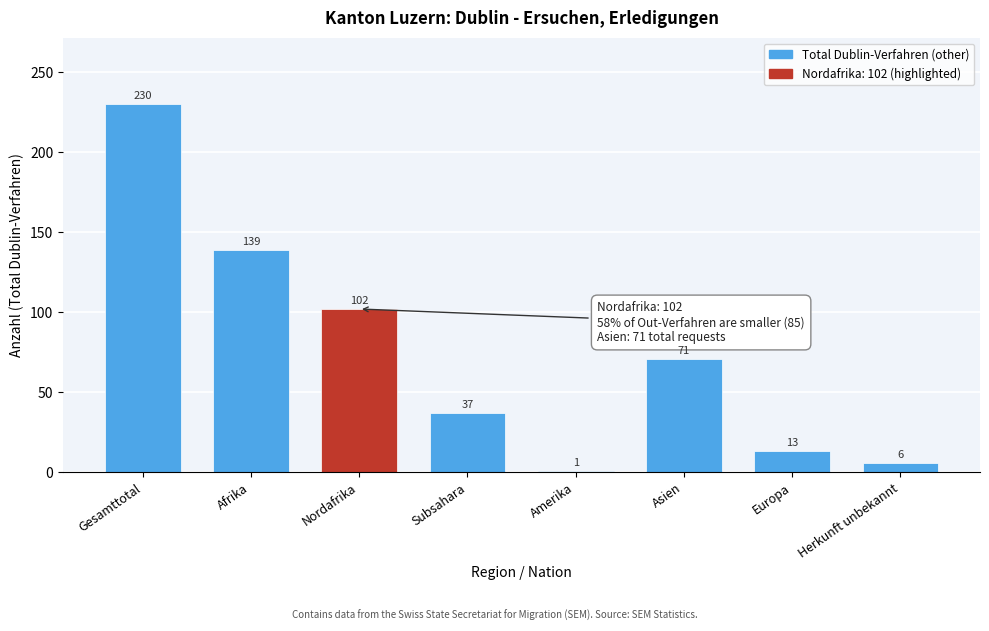

Reading right to left, what are all the values shown in this chart?

Herkunft unbekannt=6	Europa=13	Asien=71	Amerika=1	Subsahara=37	Nordafrika=102	Afrika=139	Gesamttotal=230